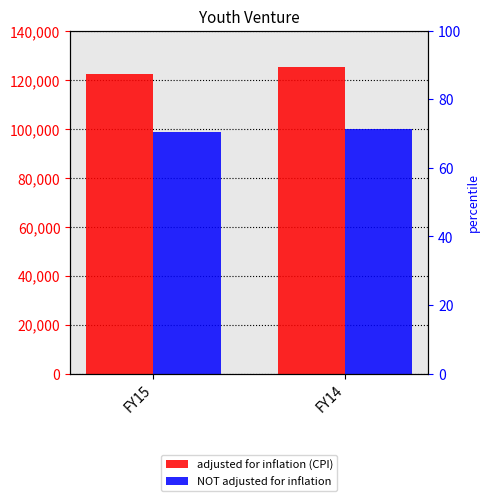

At which category is the sum across all series the highest?

FY14